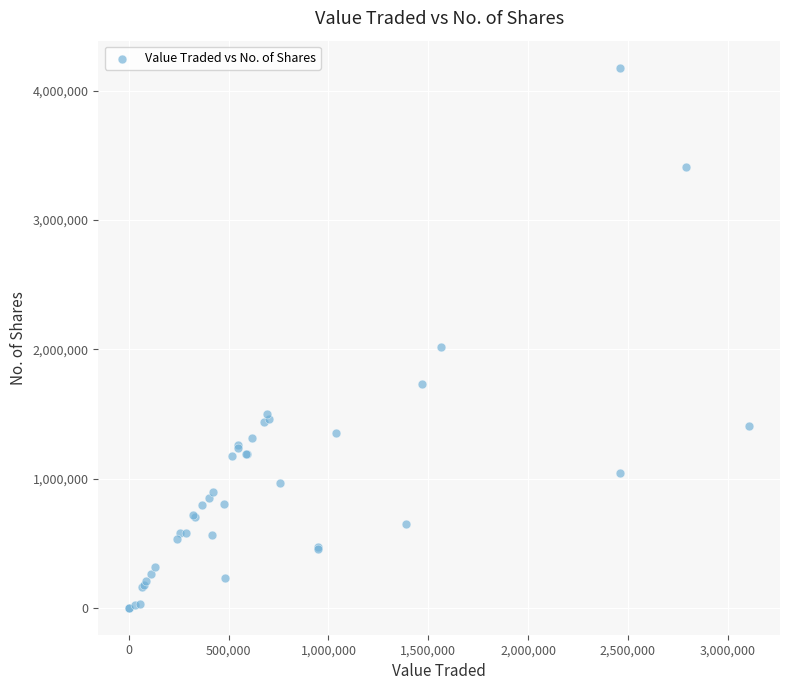

What Y value in the scatter plot is closest to 2090315?

2020820